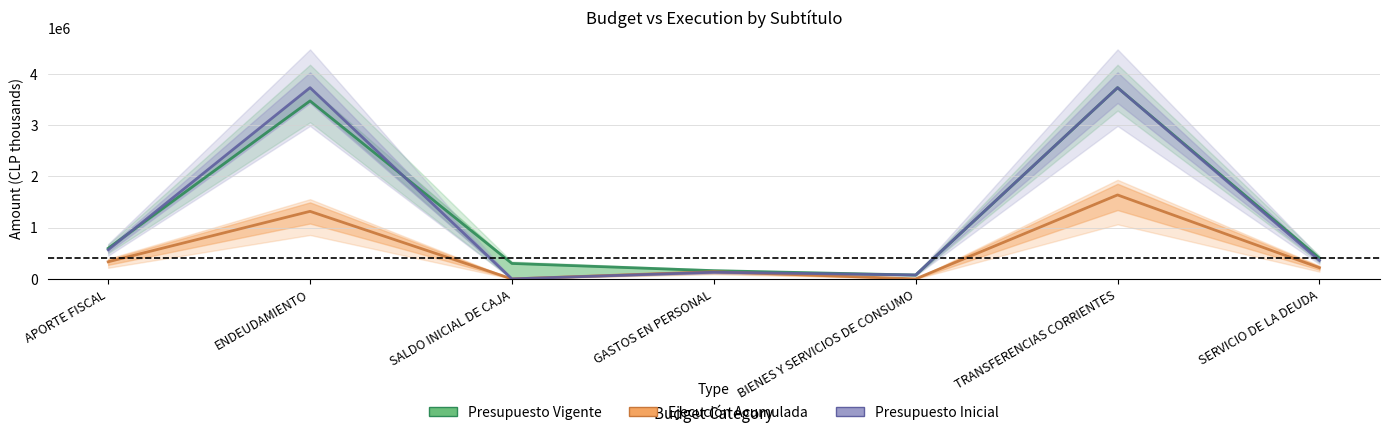

What is the difference between the maximum and second lowest values in the Presupuesto Vigente series?

3573481